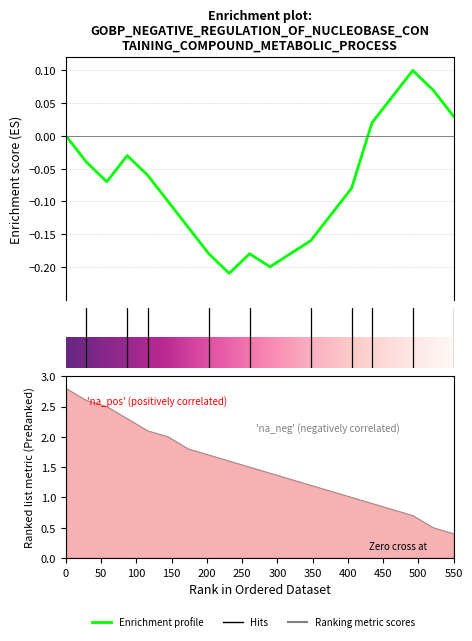

How many categories are shown in the chart?

20